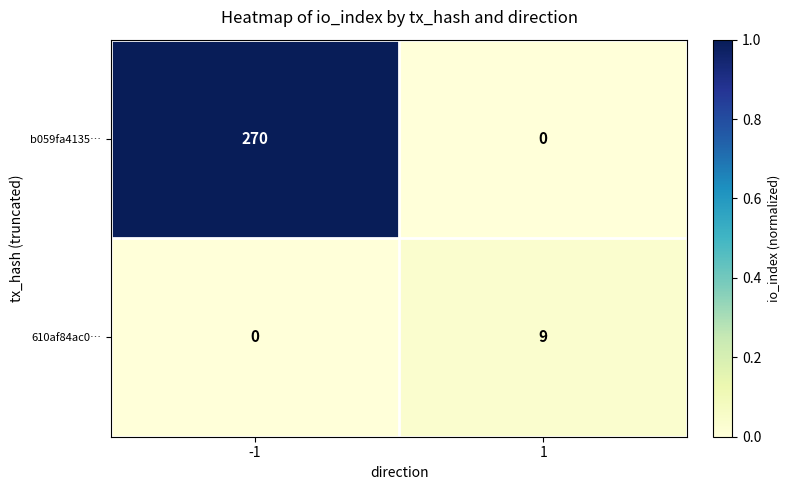

What is the highest value of the b059fa4135… series?

270